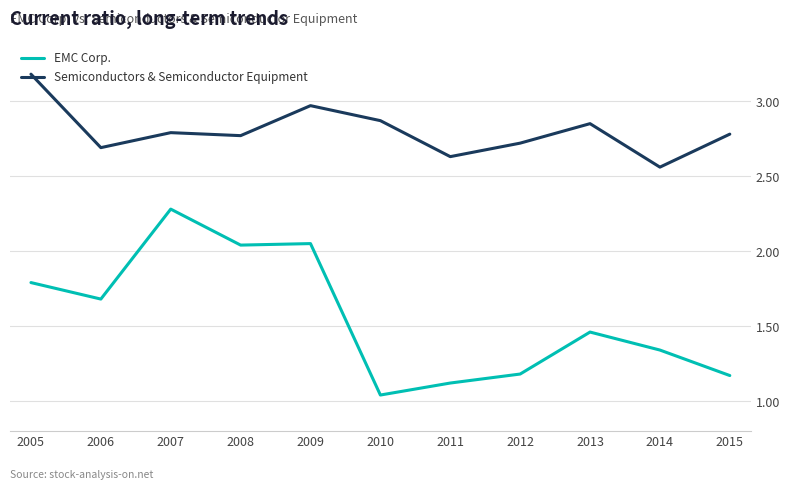

At which category is the sum across all series the highest?

2007